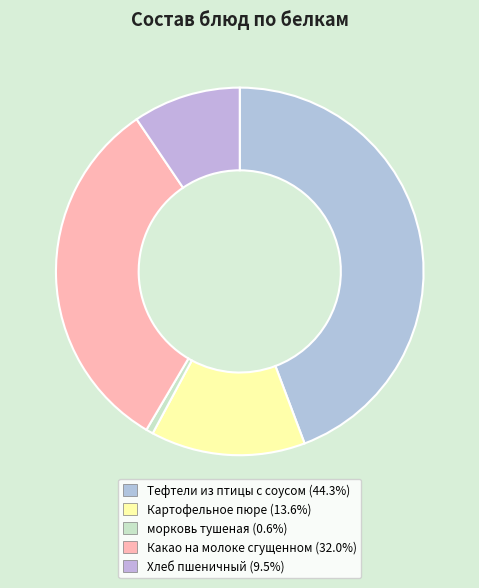

Rank the categories by value from highest to lowest.

Тефтели из птицы с соусом, Какао на молоке сгущенном, Картофельное пюре, Хлеб пшеничный, морковь тушеная